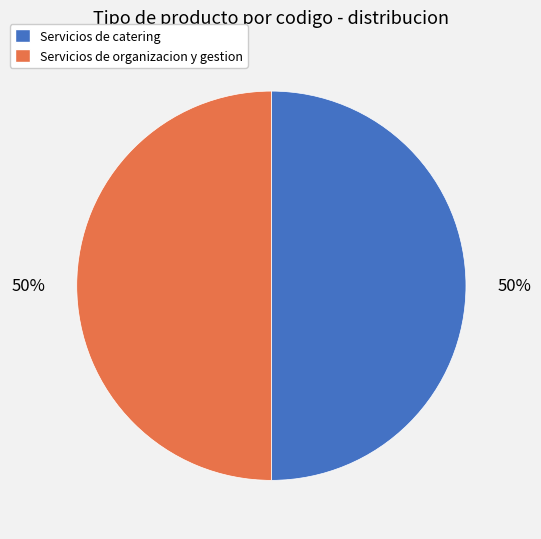

To the nearest percent, what is the average slice percentage?

50%